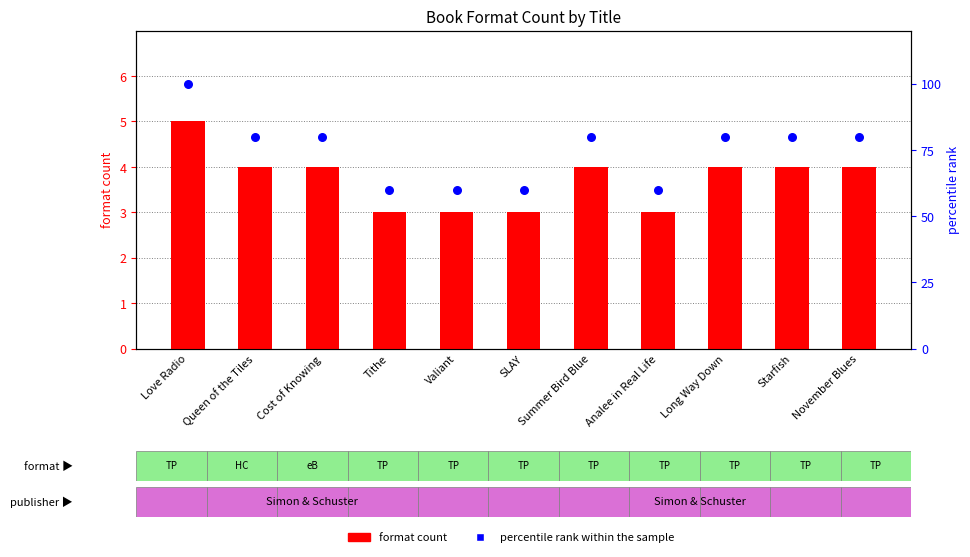

What is the total value across all series at November Blues?

84